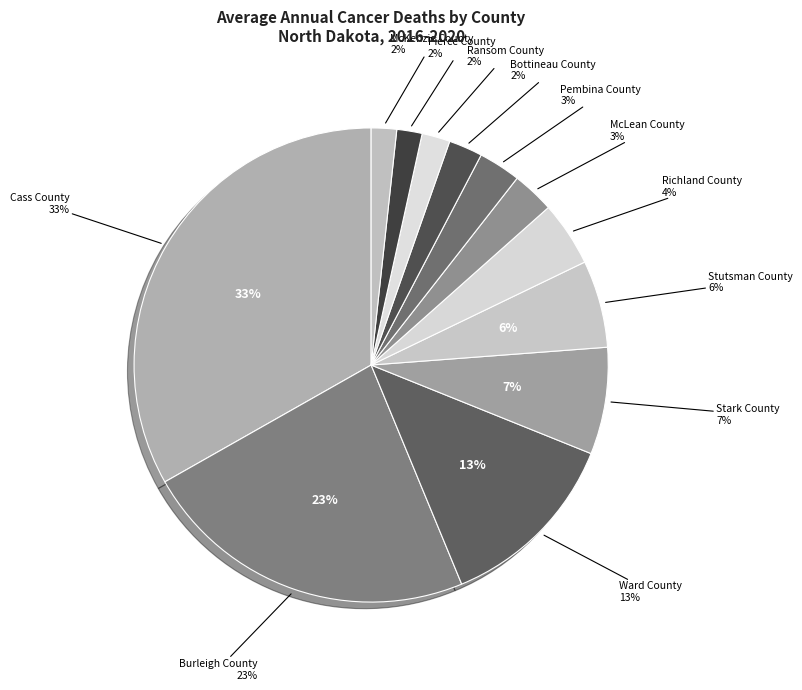

How many slices are in this pie chart?

12